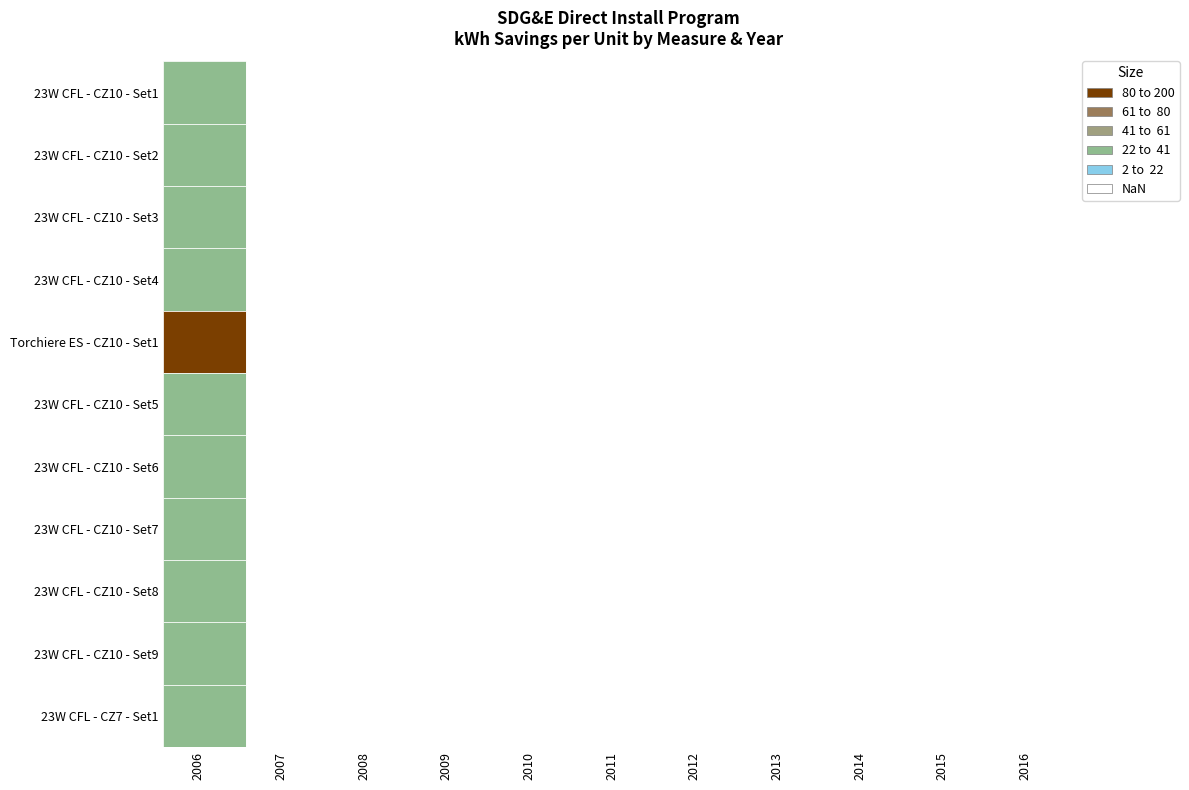

What is the maximum value shown in the chart?

191.4